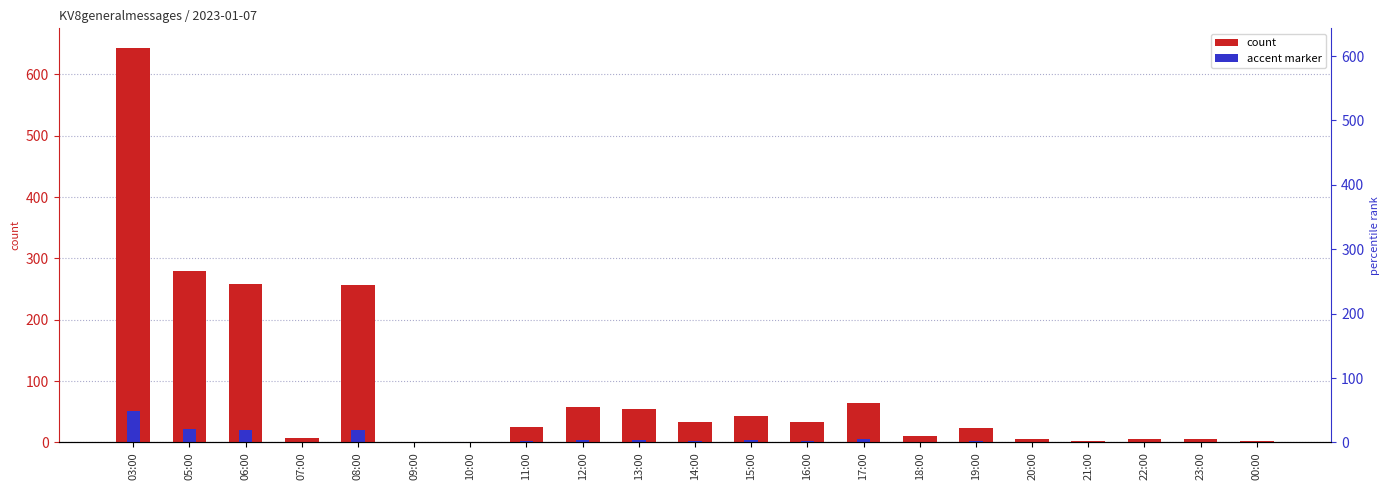

What is the difference between the maximum and minimum values in the accent series?

51.4